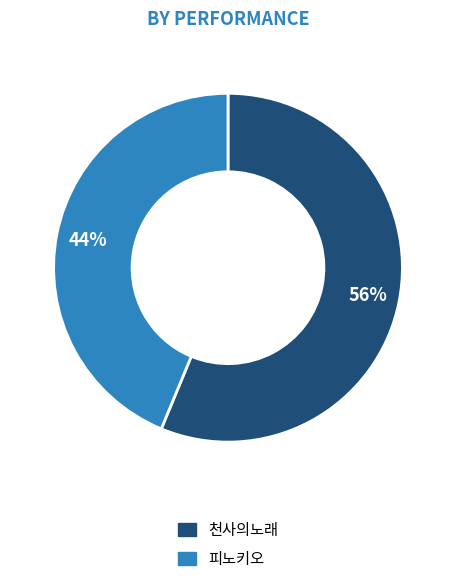

Does any single category account for the majority?

Yes